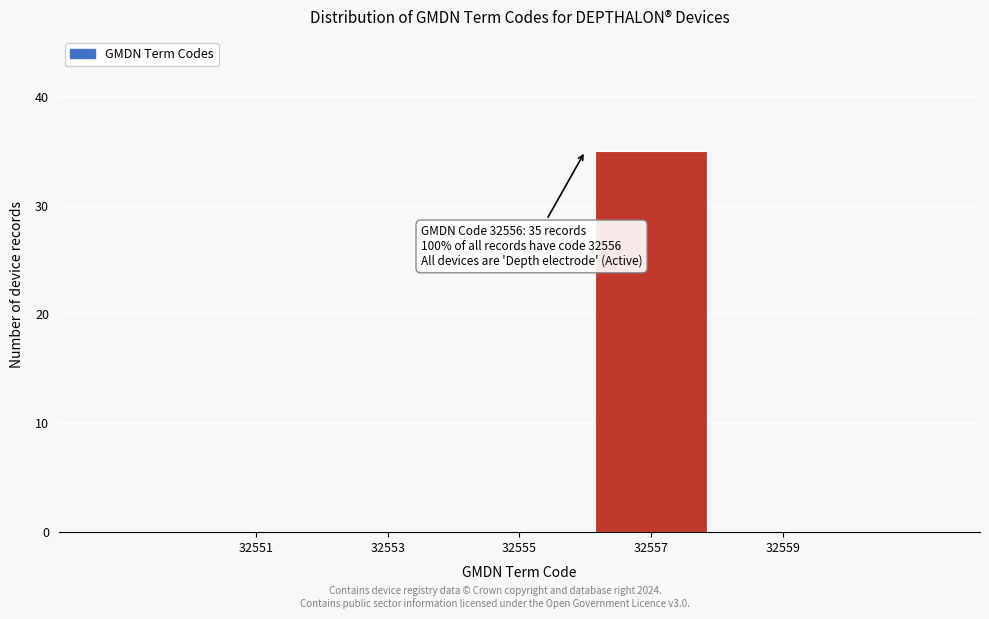

Reading left to right, transcribe all the data shown in this chart.

32551=0	32553=0	32555=0	32557=35	32559=0